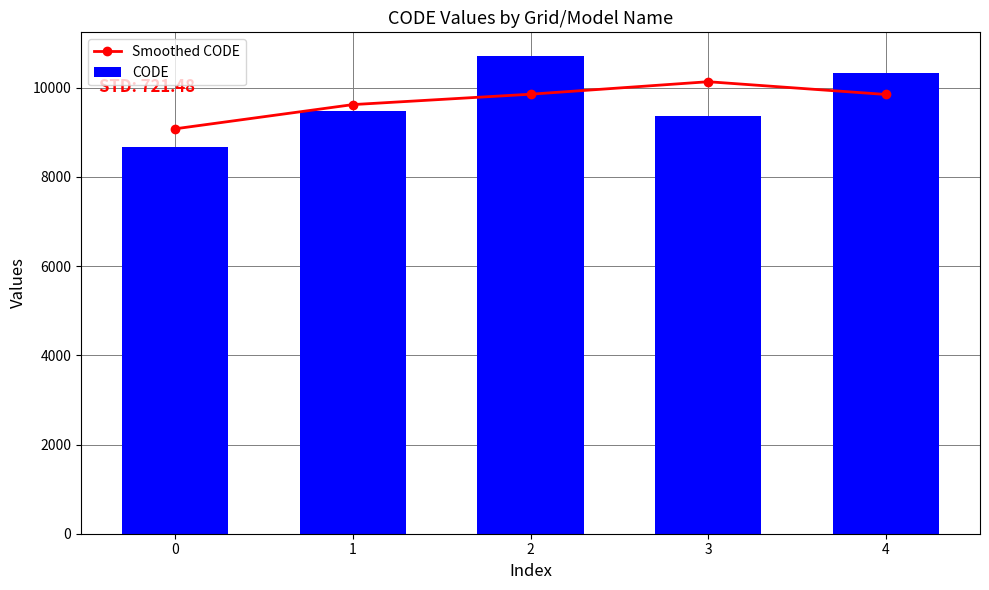

Reading right to left, list all the values displayed in this chart.

Smoothed CODE: 4=9849.0	3=10135.0	2=9855.0	1=9622.0	0=9079.5
CODE: 4=10323.0	3=9375.0	2=10707.0	1=9483.0	0=8676.0